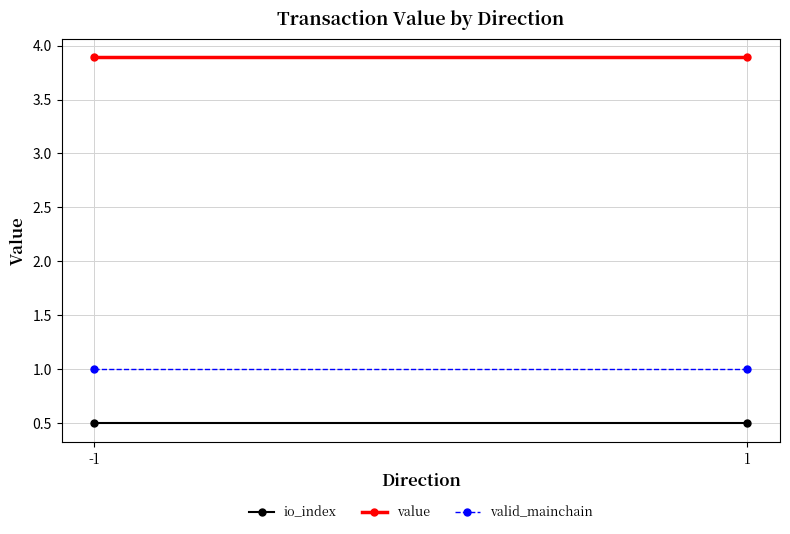

Is it true that value equals 5.1 at 1?

False